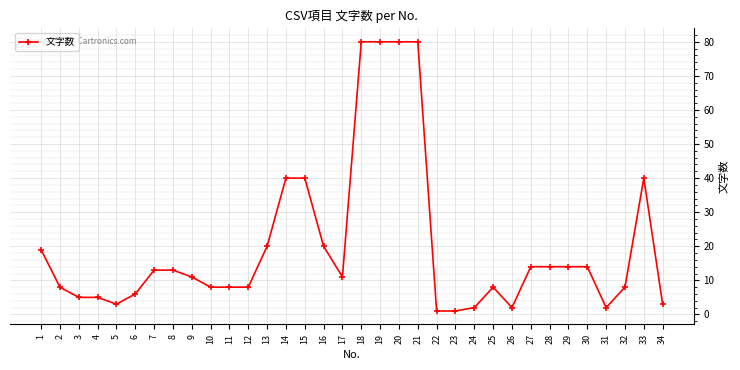

What is the change in value from 6 to 7?

+7